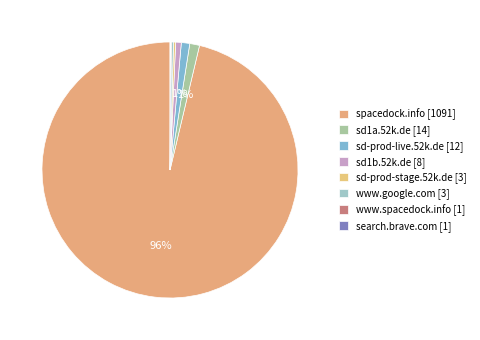

The sd1a.52k.de slice represents 1% of the pie. True or false?

True